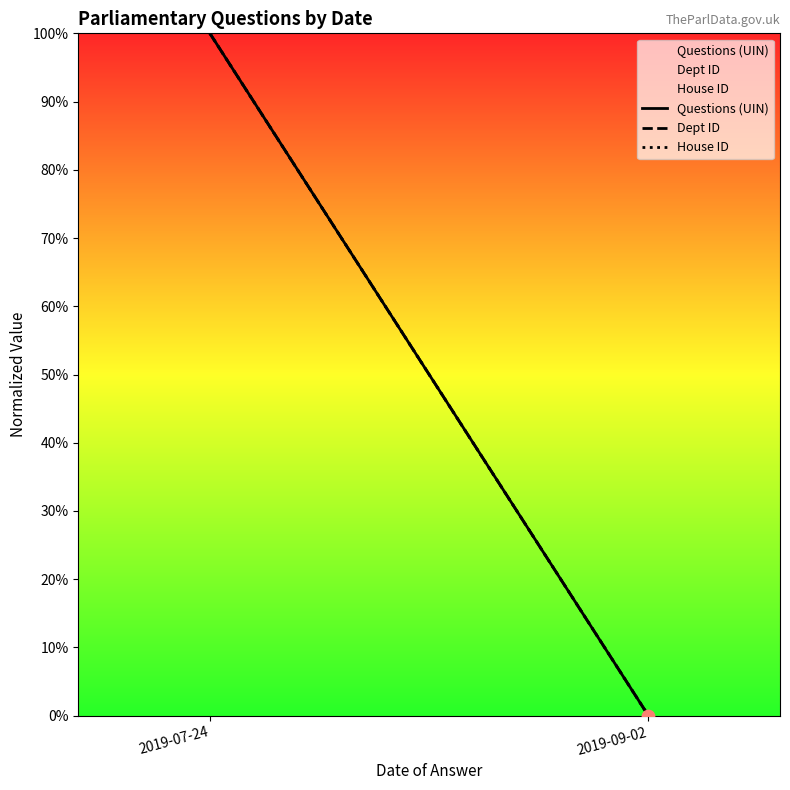

At how many categories does at least one series exceed 7?

1